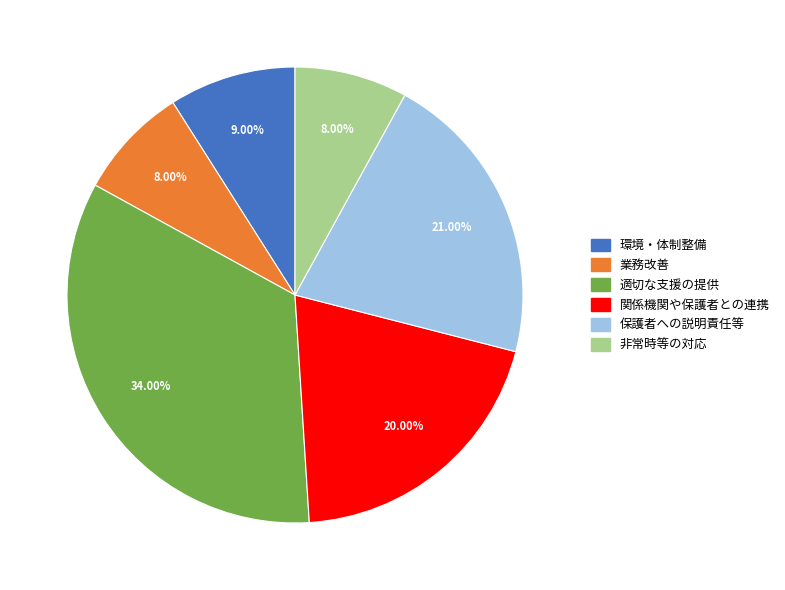

Is there any slice that represents more than half of the pie?

No